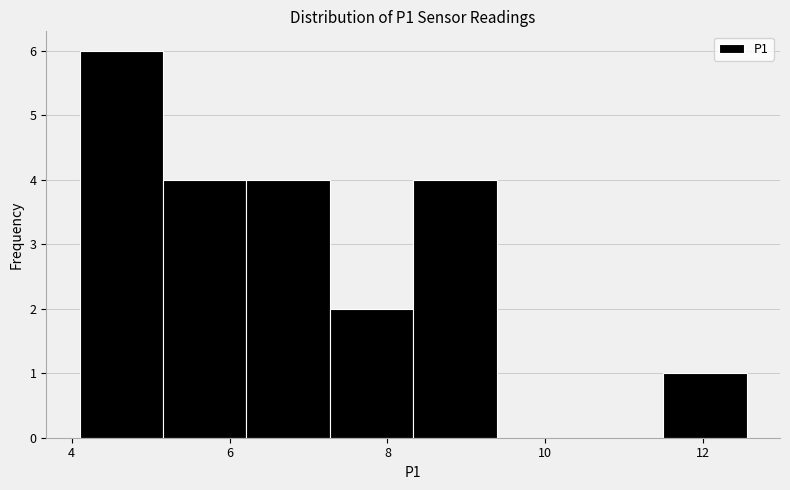

Which range on the x-axis has the tallest bar?

4.2 to 5.2